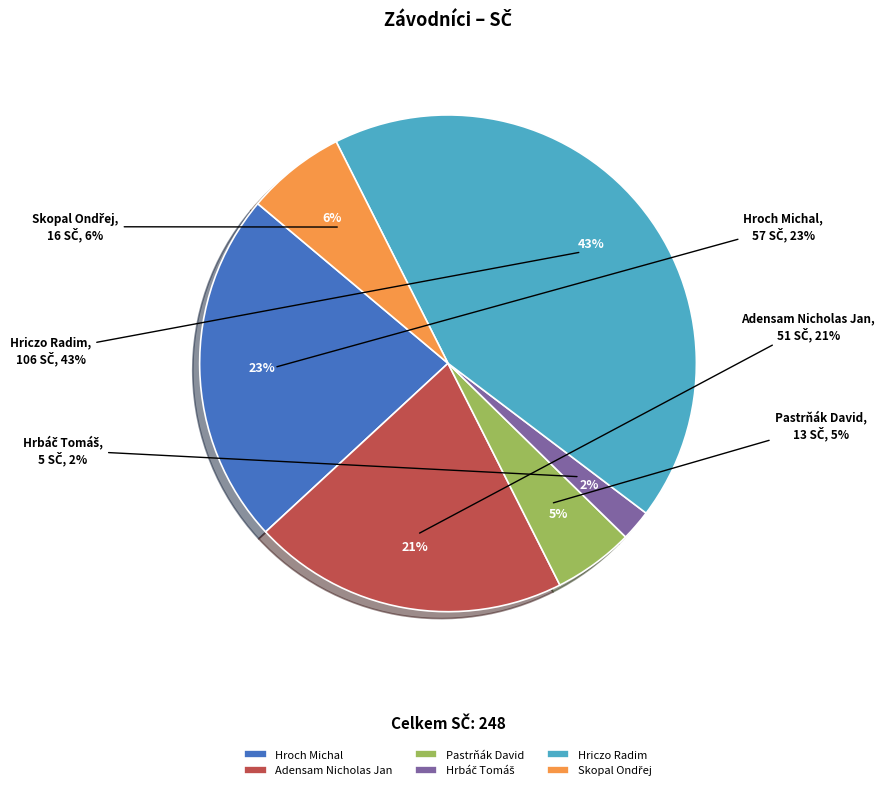

Rank the categories by value from highest to lowest.

Hriczo Radim, Hroch Michal, Adensam Nicholas Jan, Skopal Ondřej, Pastrňák David, Hrbáč Tomáš